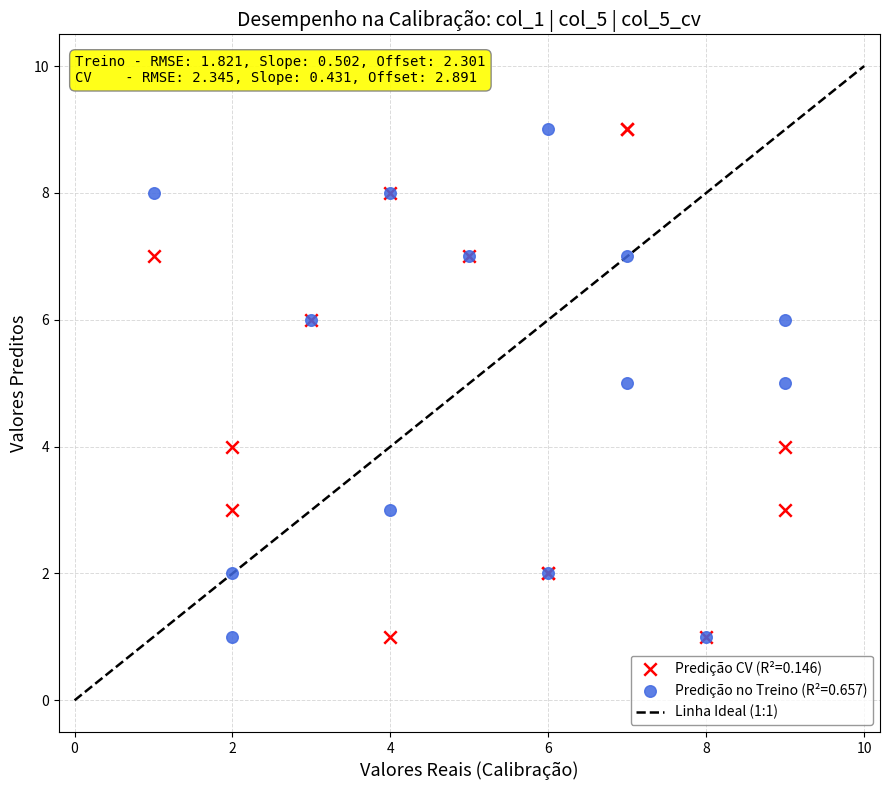

What is the X range (max minus min) for the scatter plot?

8